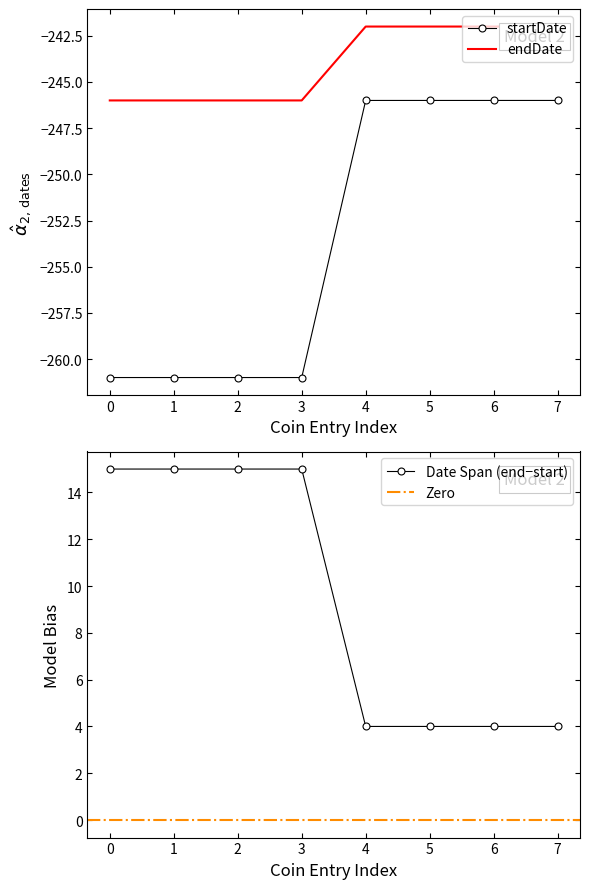

Is the value of endDate at 5 greater than the value of startDate at 3?

Yes